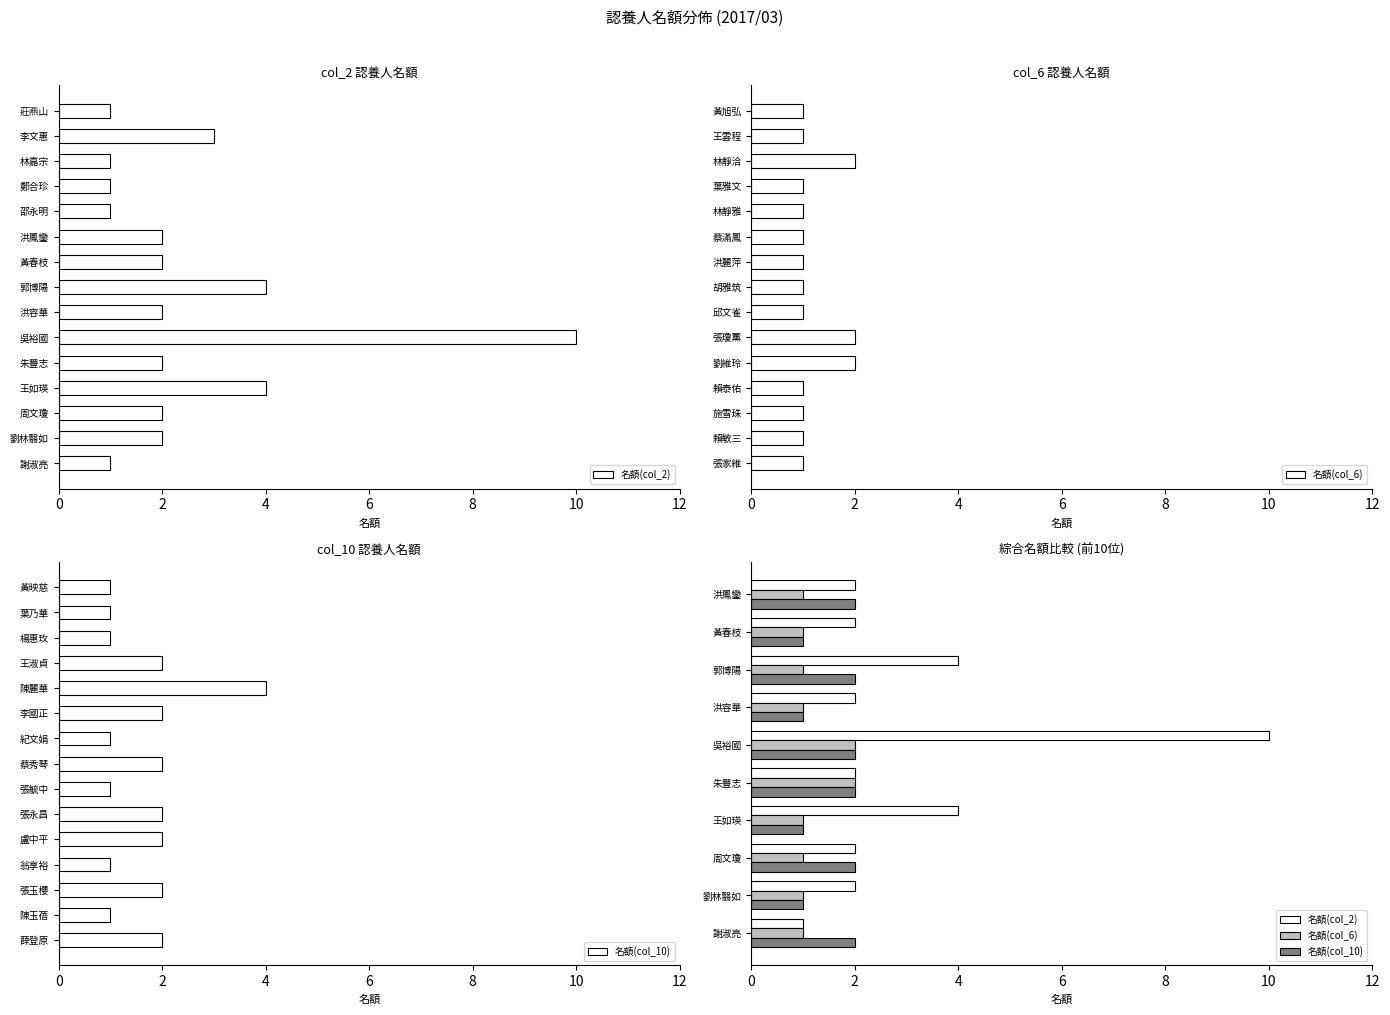

Is it true that 名額(col_6) equals 0 at 黃春枝?

False